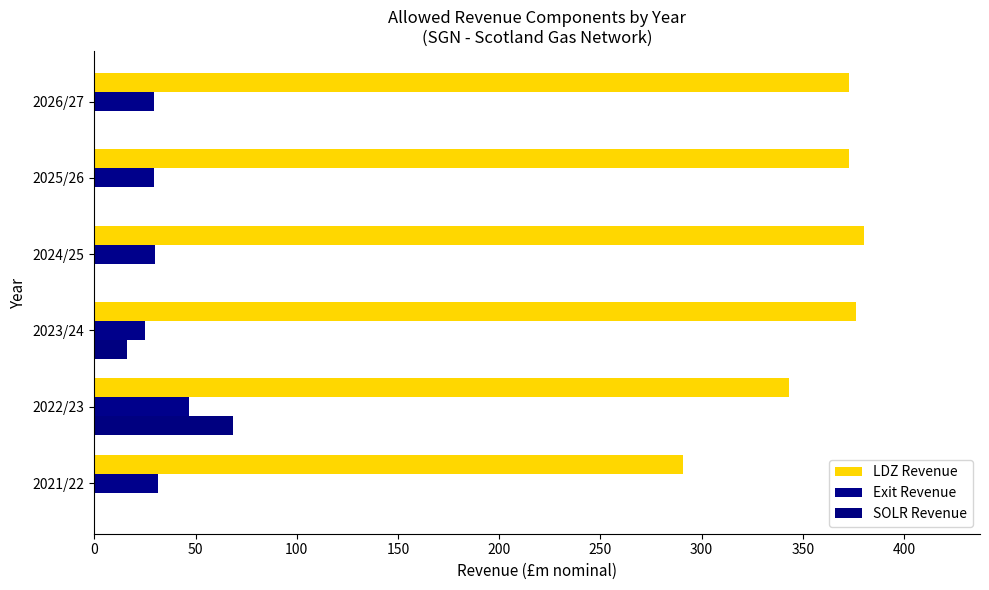

What is the sum of all SOLR Revenue values?

84.5